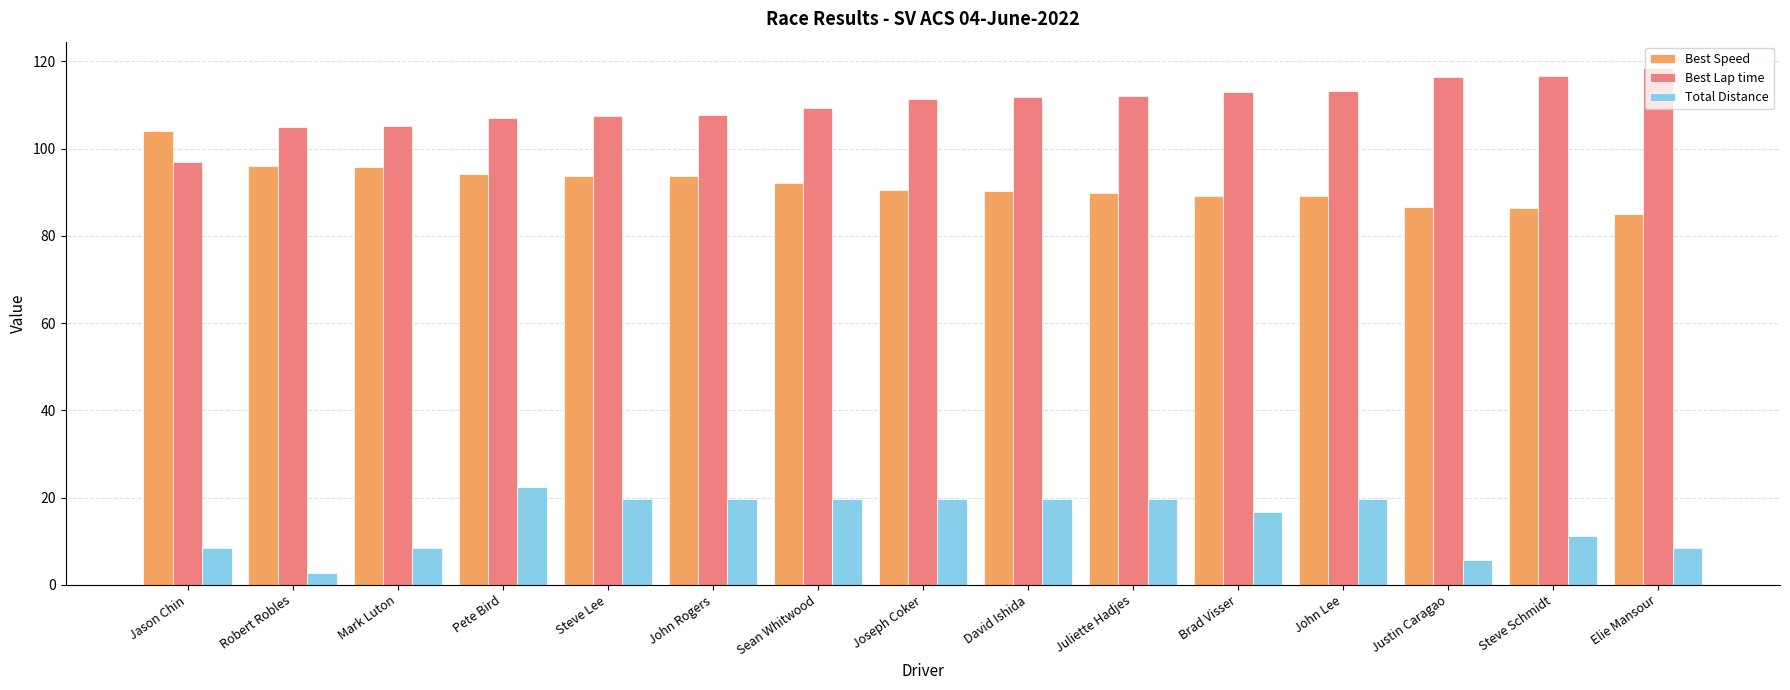

List the series in order of their overall mean, highest first.

Best Lap time, Best Speed, Total Distance